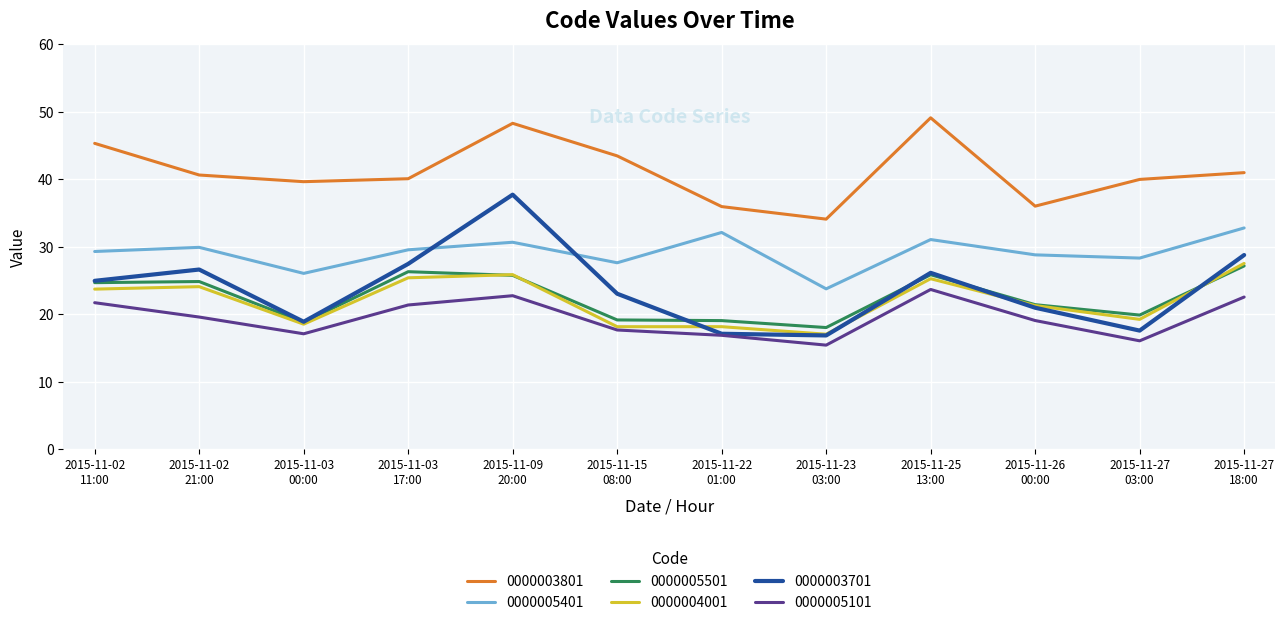

At which category is the sum across all series the highest?

2015-11-09
20:00